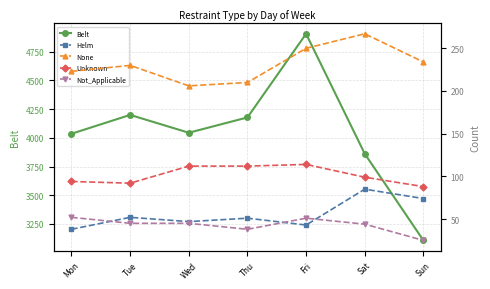

What is the spread (max minus min) of values at Sat?

3817